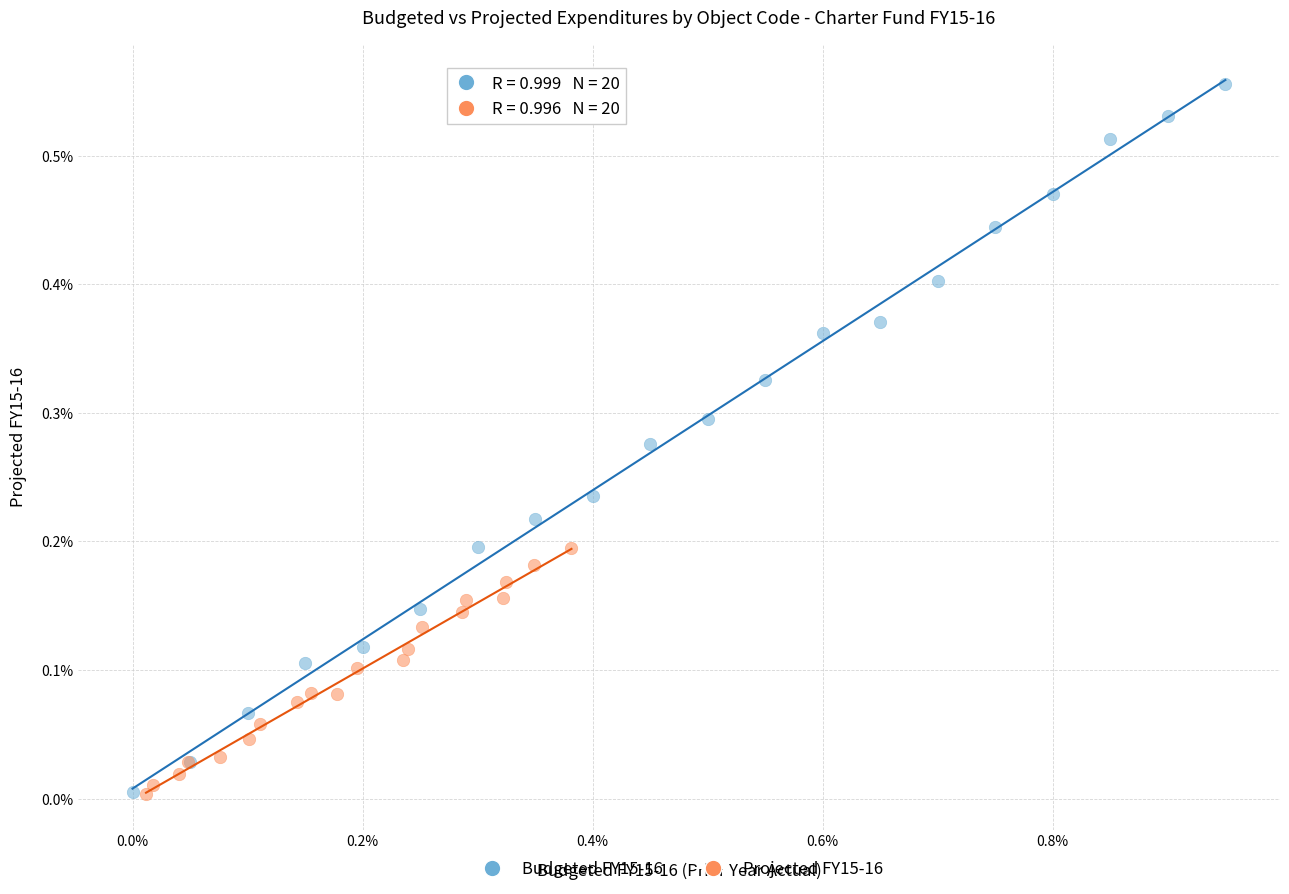

Which series reaches the maximum Y coordinate?

Budgeted FY15-16